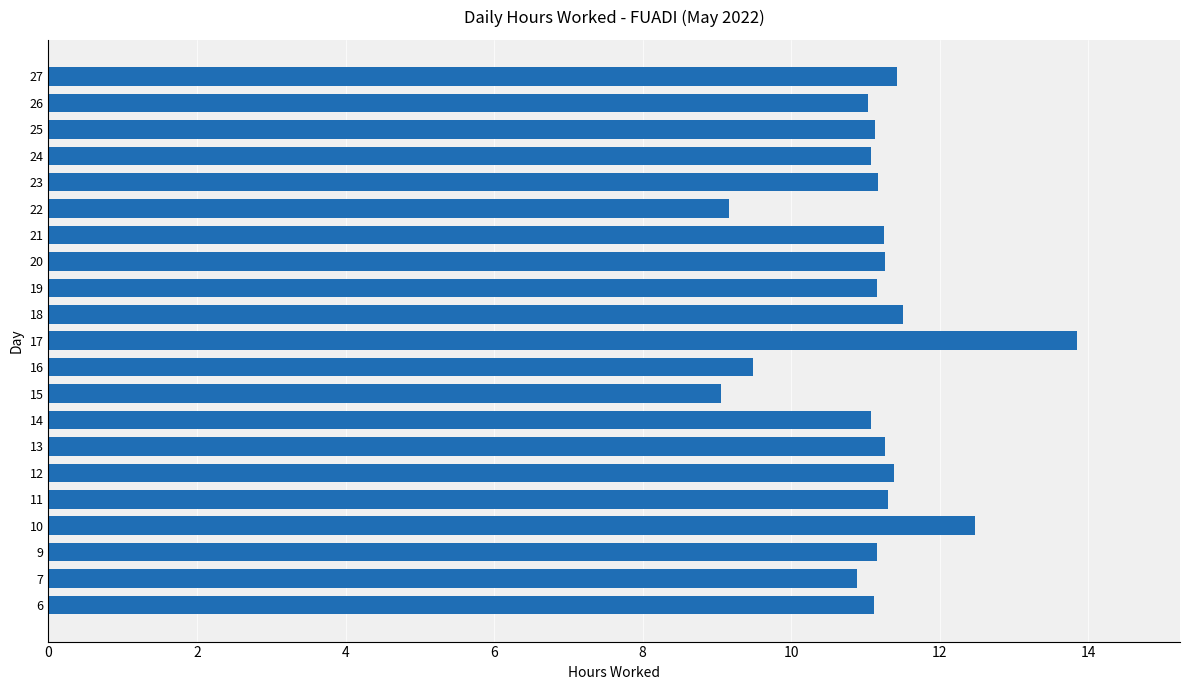

Read the value at 16.

9.5